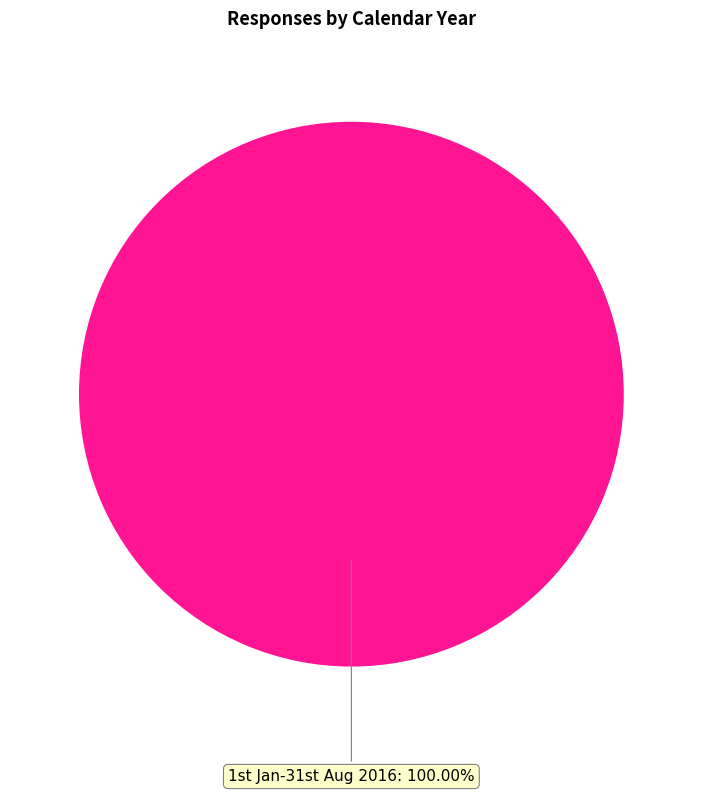

Is there a majority slice in this chart?

Yes